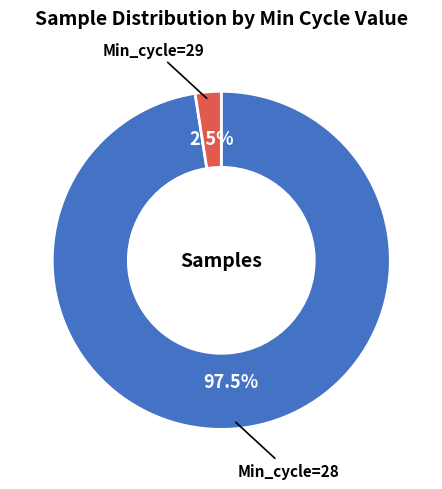

Is there any slice that represents more than half of the pie?

Yes